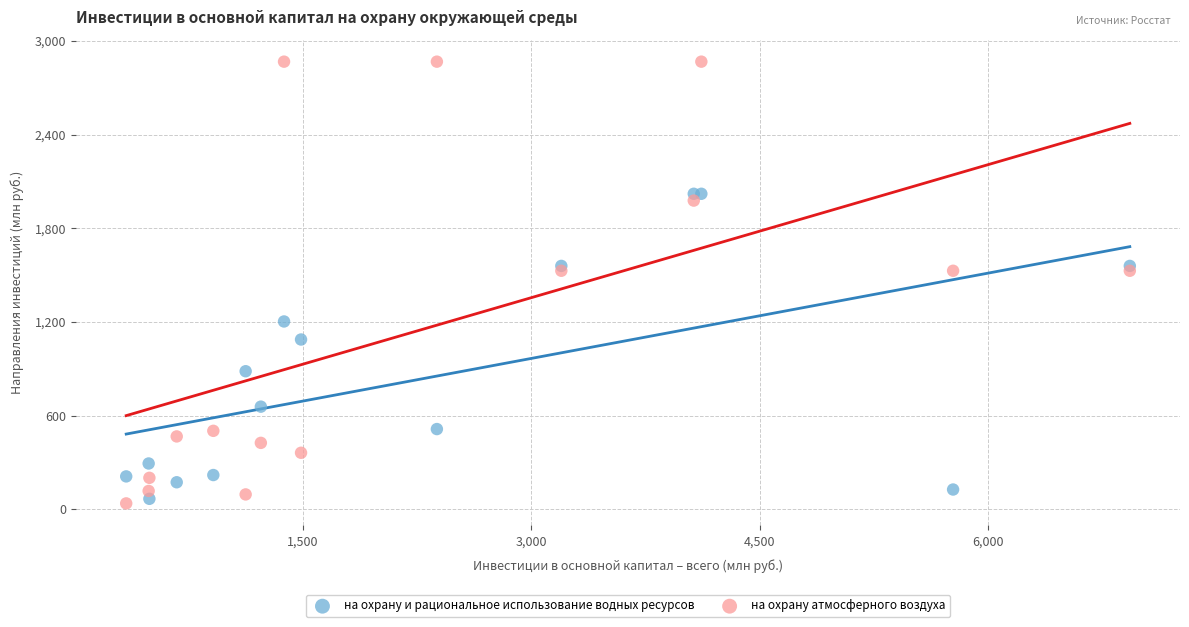

In the на охрану и рациональное использование водных ресурсов series, what Y value is closest to 1043?

1087.2